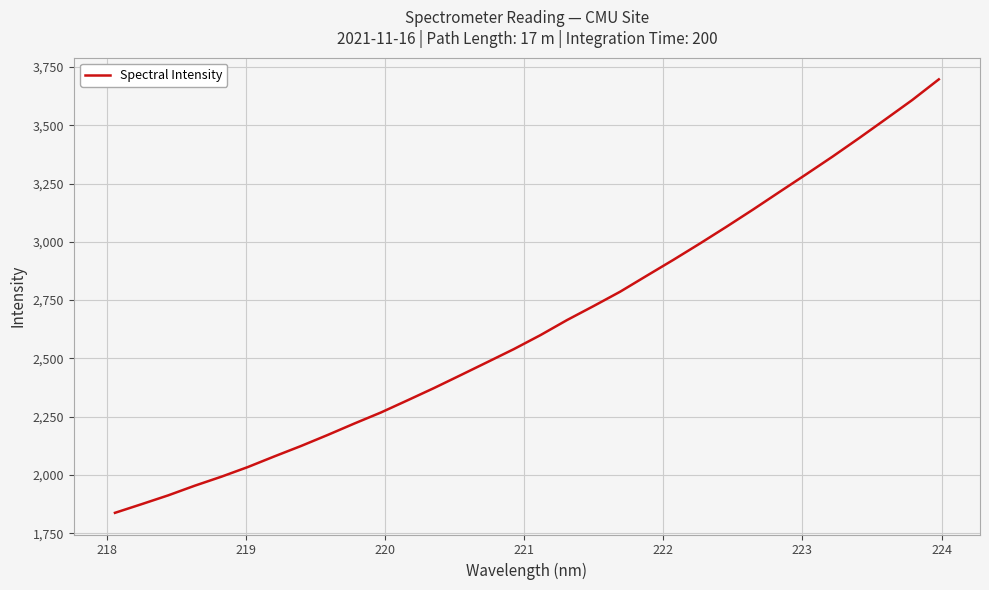

Reading right to left, extract all data points from this chart.

3697.1	3608.6	3526.6	3445.3	3366.0	3289.5	3214.2	3138.4	3064.6	2992.6	2922.6	2854.6	2786.1	2724.5	2664.4	2599.8	2539.9	2483.9	2428.2	2372.9	2320.1	2267.9	2220.6	2171.6	2124.4	2079.8	2034.0	1992.4	1953.8	1912.3	1874.5	1837.4